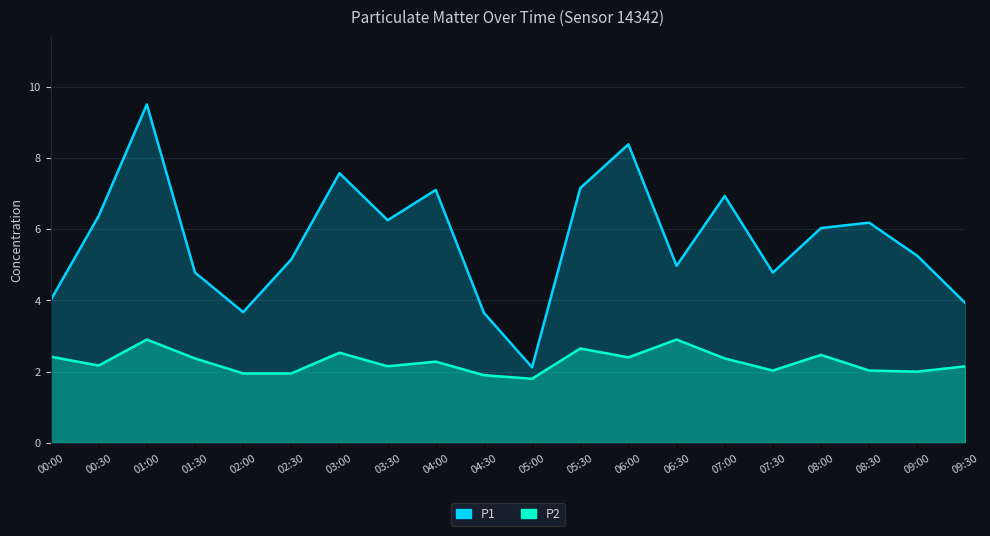

Between 02:30 and 09:30, which series saw the biggest shift?

P1